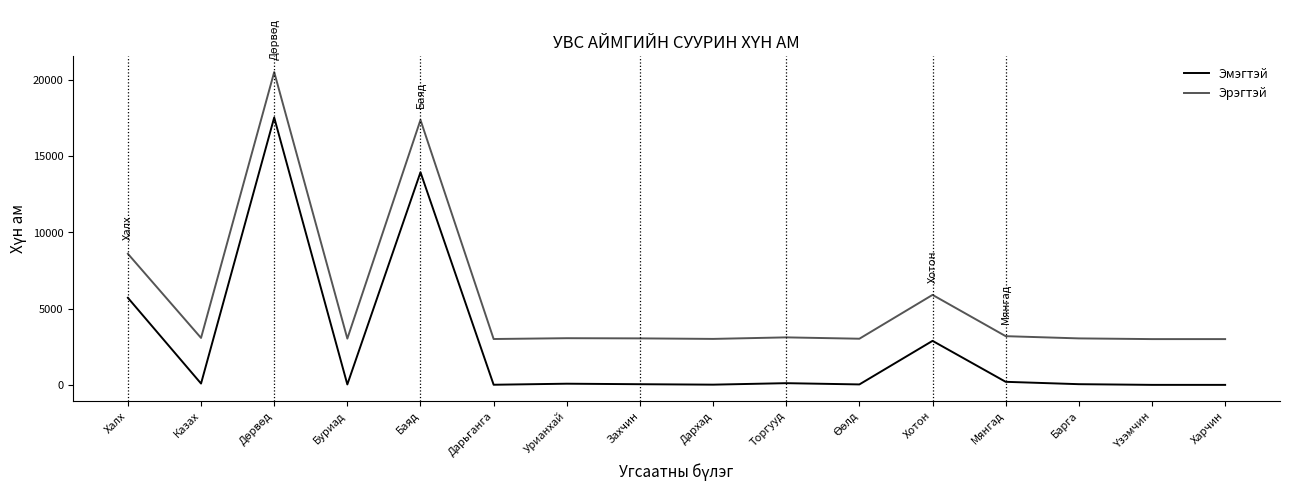

List the series in order of their overall mean, lowest first.

Эмэгтэй, Эрэгтэй